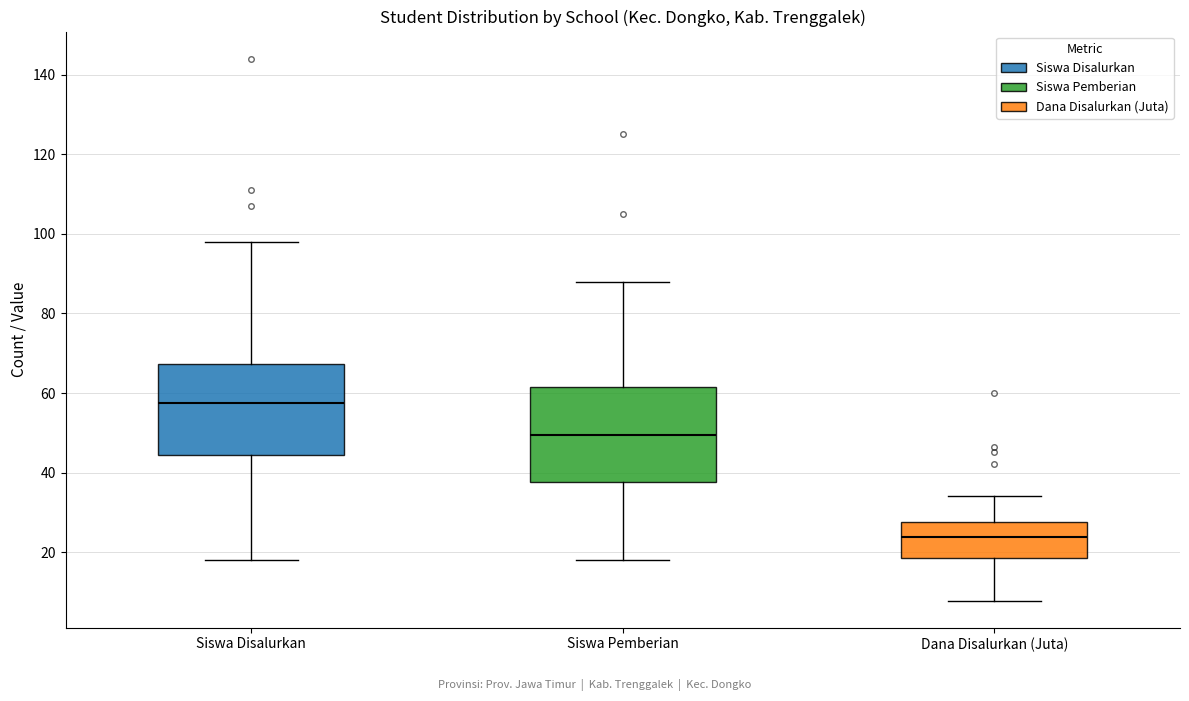

Reading left to right, read every box against the y-axis: the position of its median line, the range the box covers, and the ends of its whiskers. The values are not printed on the chart, so give them approximately, as read against the axis.

Siswa Disalurkan: median 58, box 44 to 68, whiskers 18 to 98
Siswa Pemberian: median 50, box 38 to 62, whiskers 18 to 88
Dana Disalurkan (Juta): median 24, box 18 to 28, whiskers 8 to 34